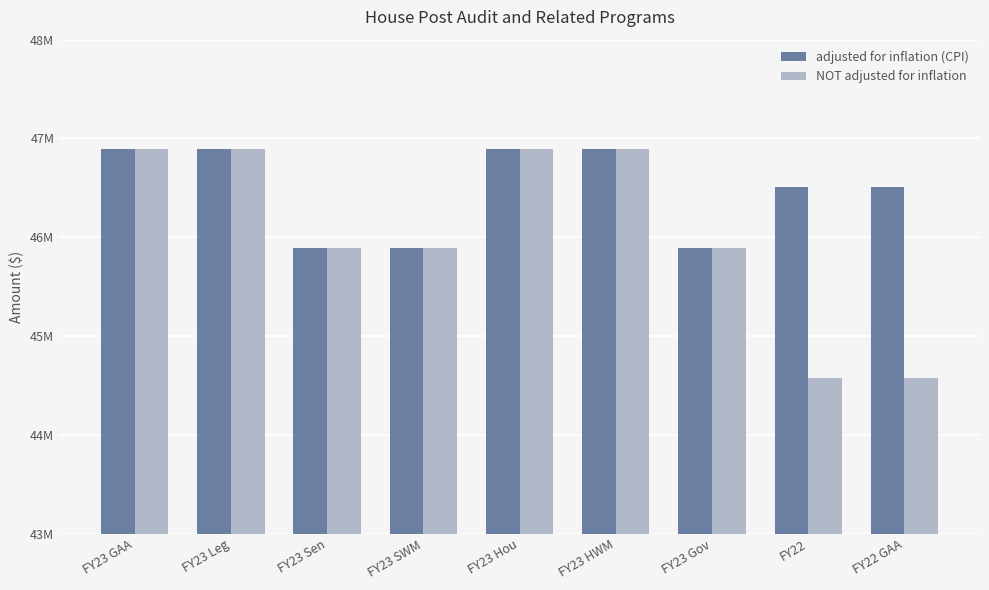

Are the bars horizontal?

No